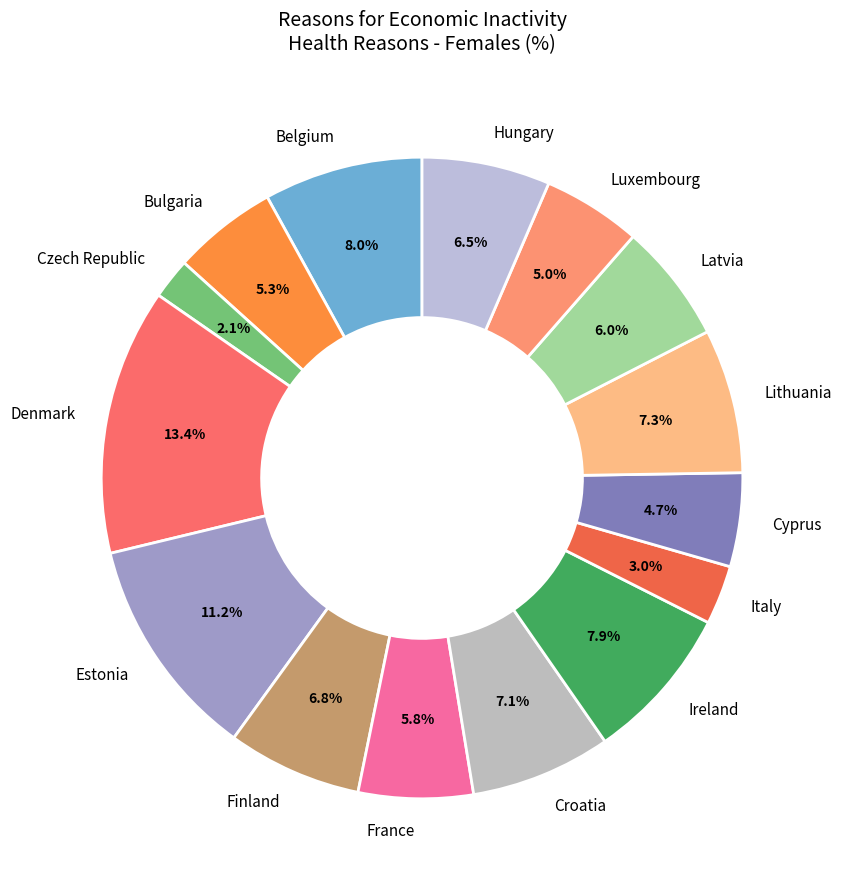

What portion of the pie excludes France?

94.2%